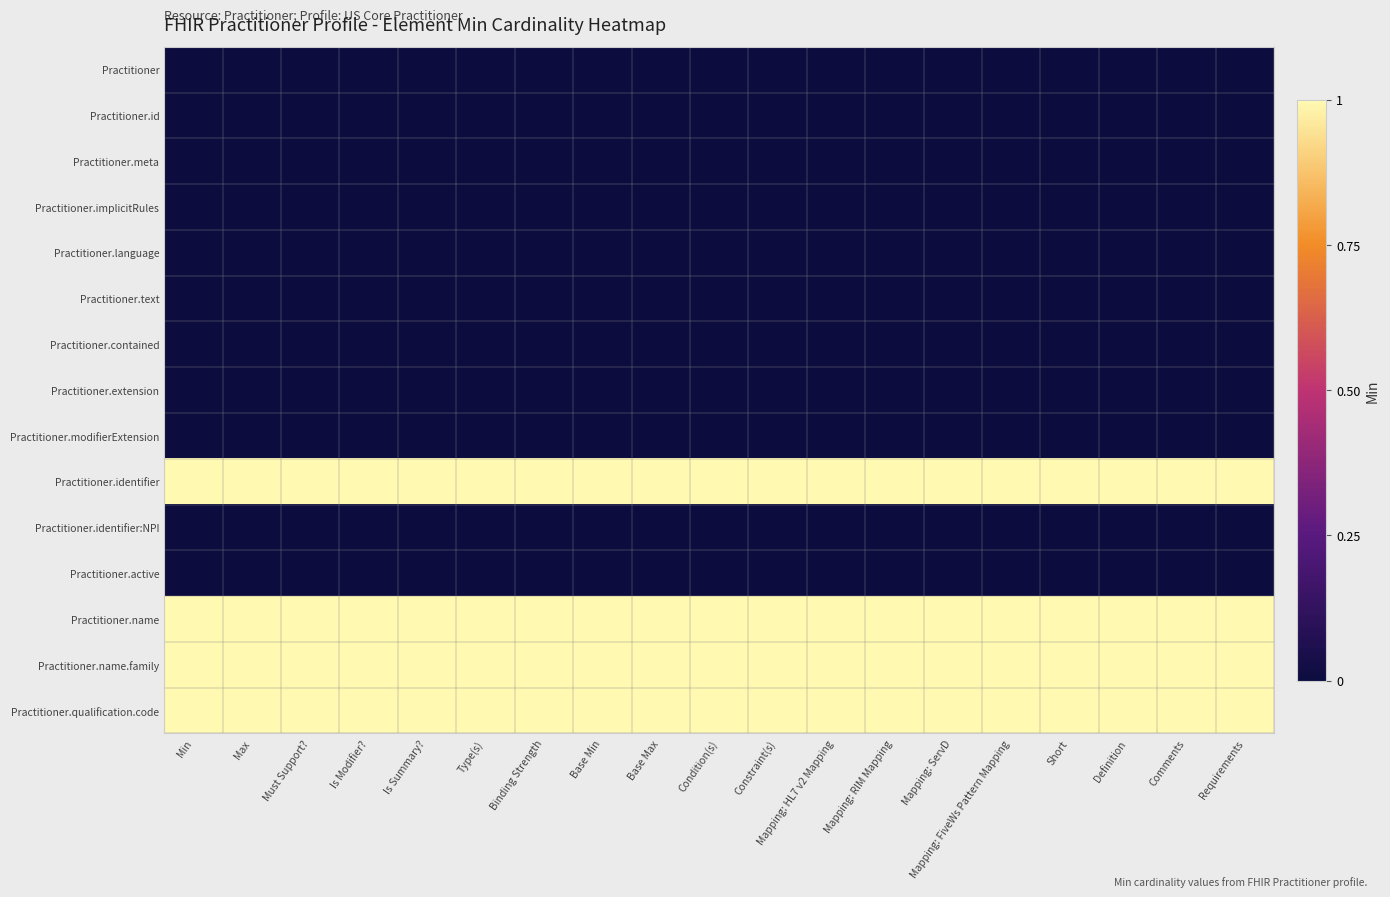

At which category is the sum across all series the highest?

Min